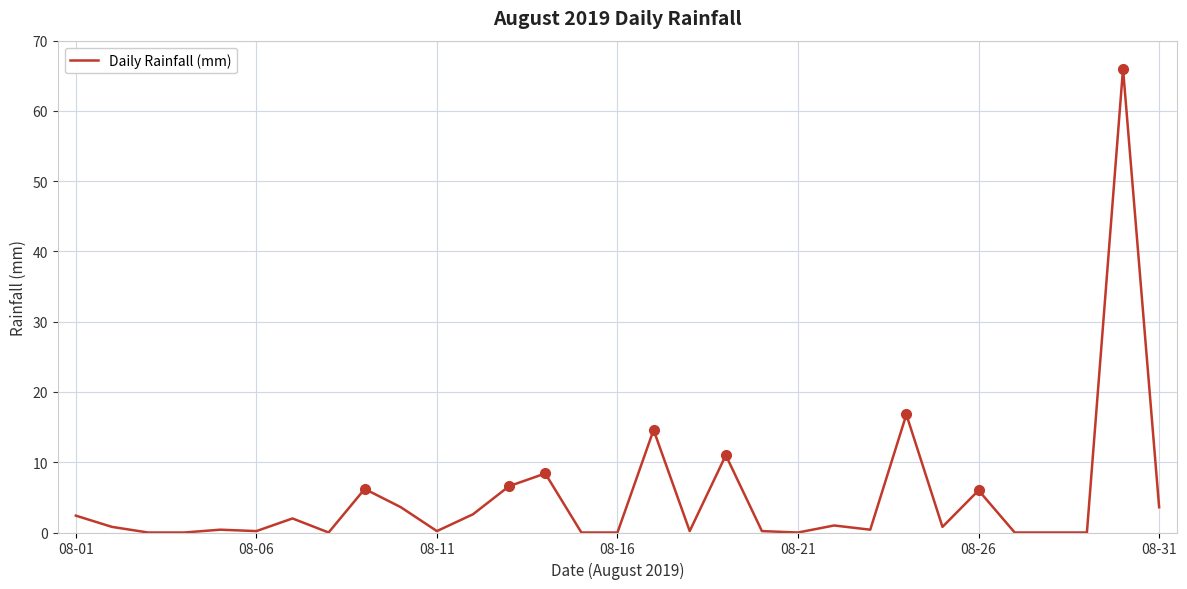

What is the sum of all values?

154.0